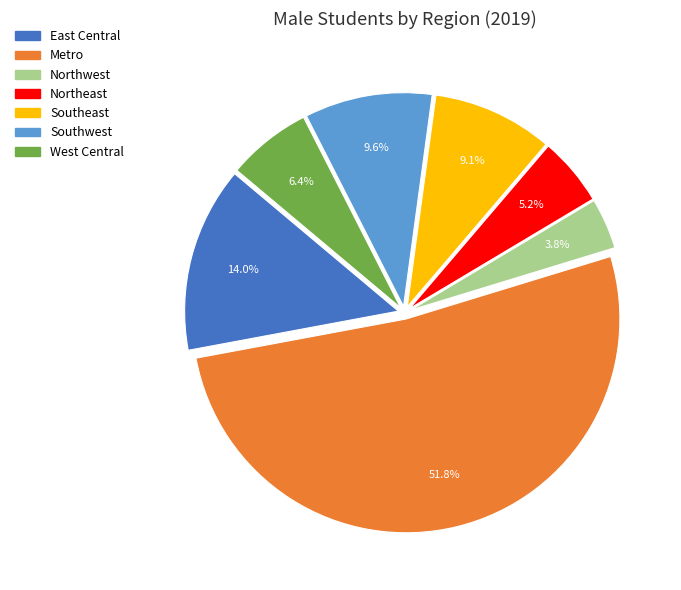

Which category accounts for the majority?

Metro